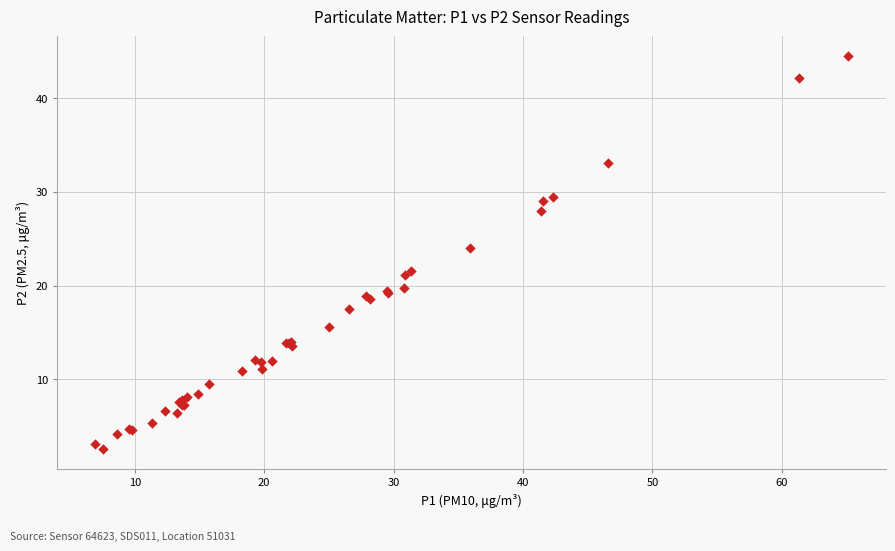

What Y value in the scatter plot is closest to 23?

24.0